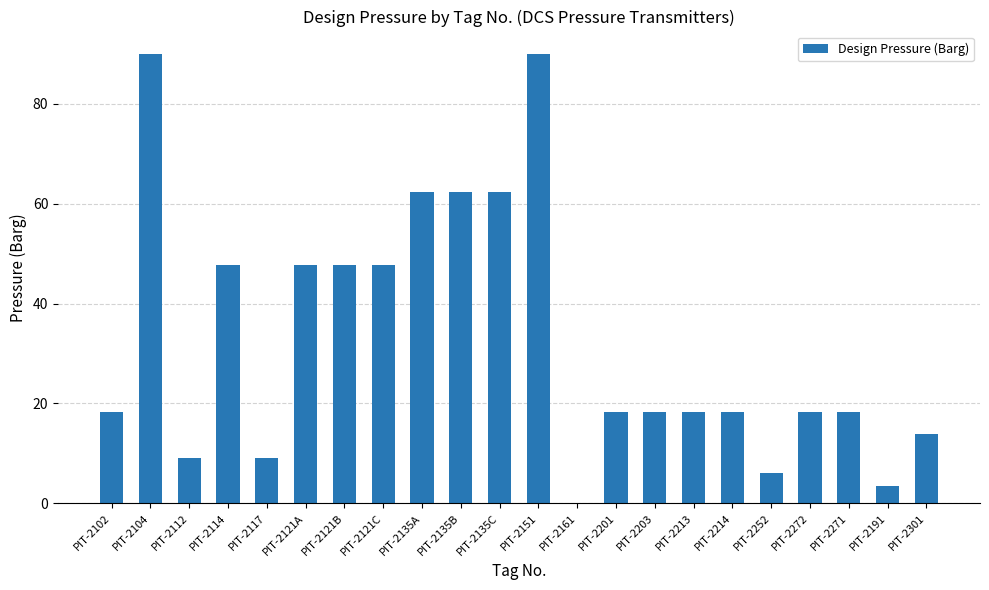

What is the sum of all values?

726.8